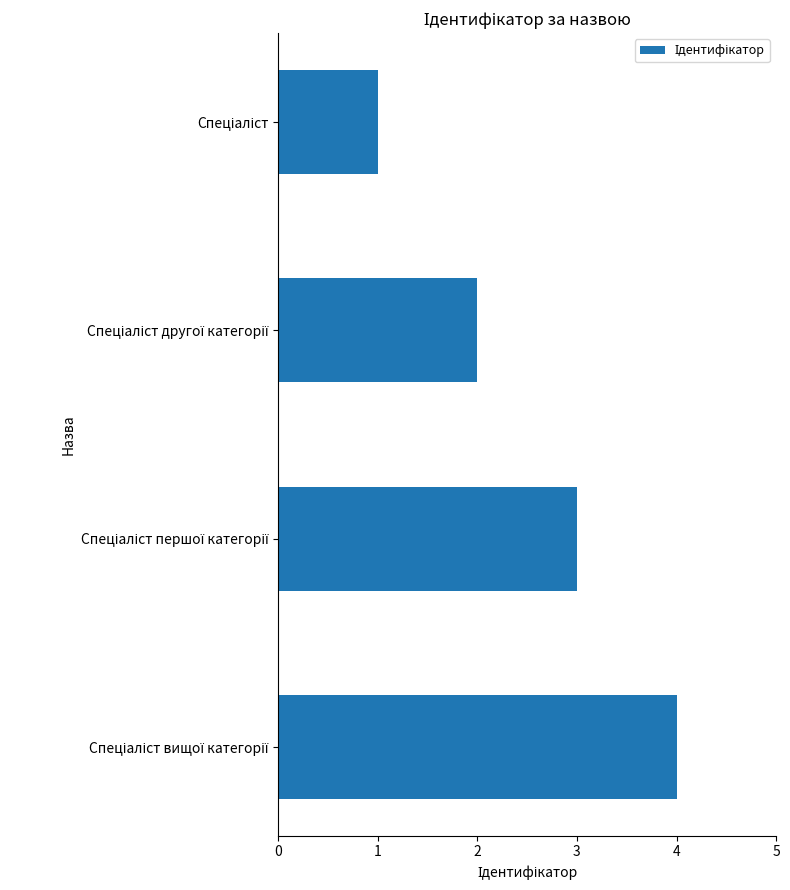

Does the chart contain any negative values?

No